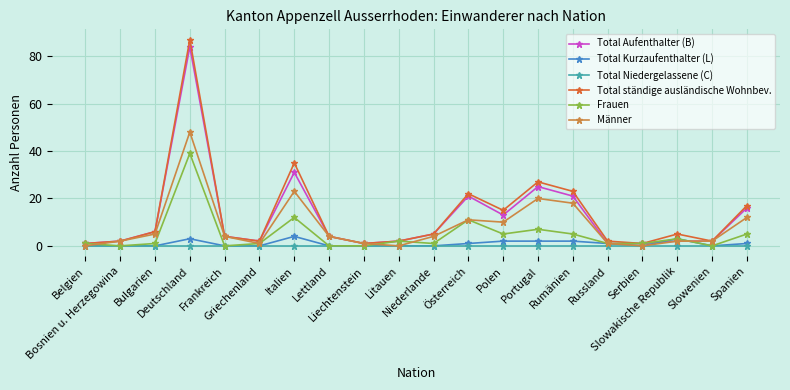

Which series has the largest range (max minus min)?

Total ständige ausländische Wohnbev.